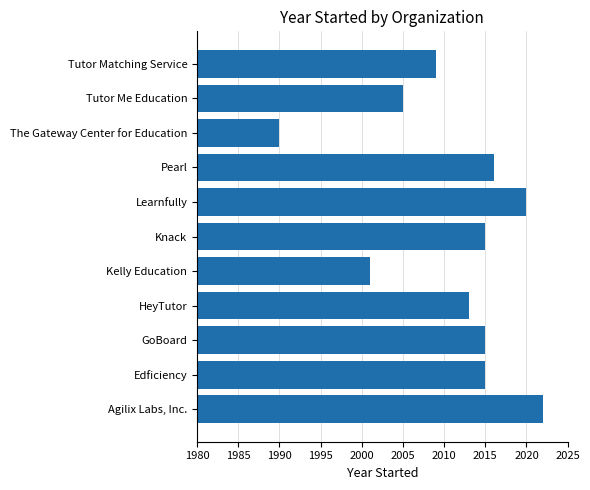

What is the ratio of the value at Knack to the value at Kelly Education?

1.0